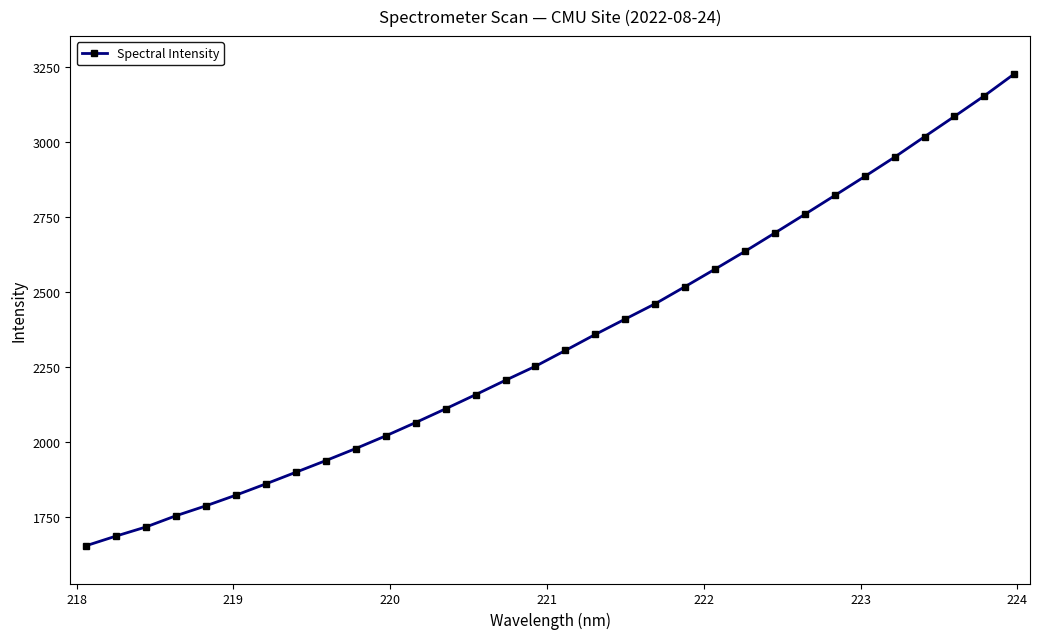

True or false: the data has more than 1 interior local peaks.

False